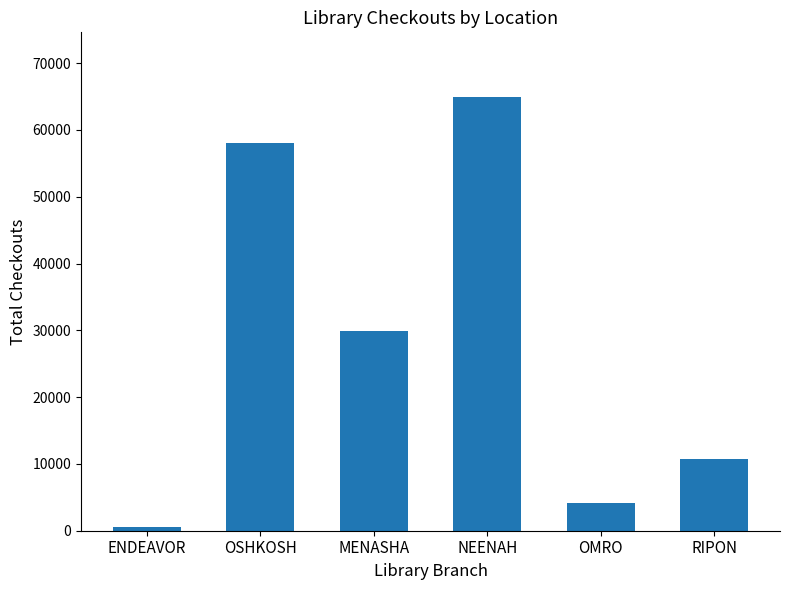

Where is the data nearest to the value 32728?

MENASHA